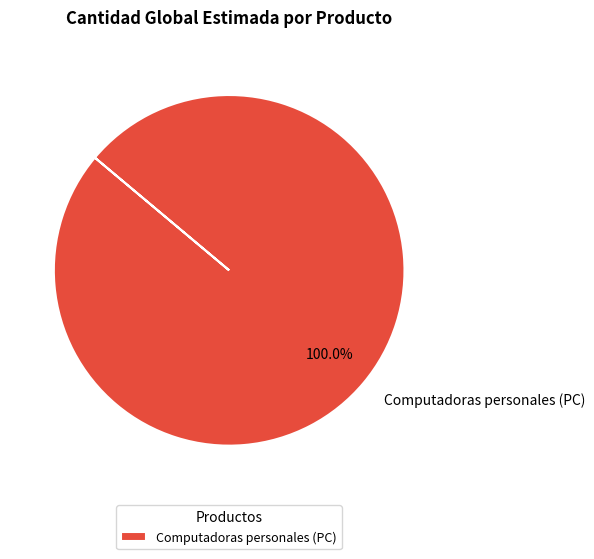

Count the number of slices in the pie.

1